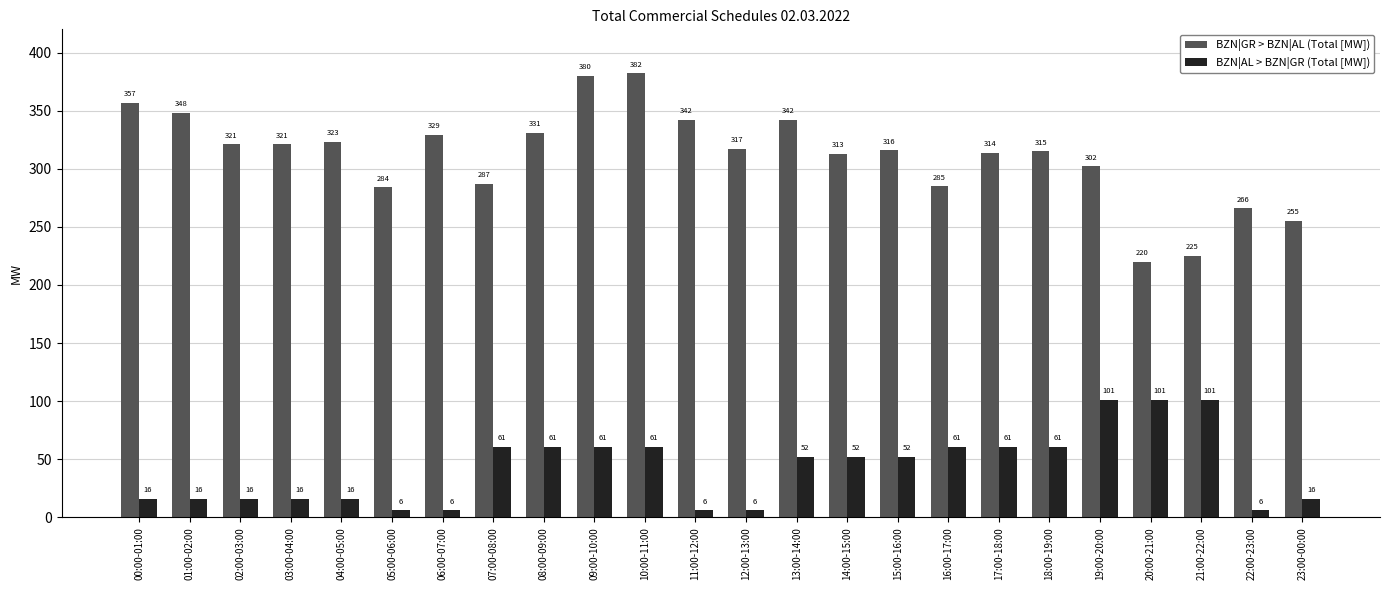

How many bars are there in each group?

2